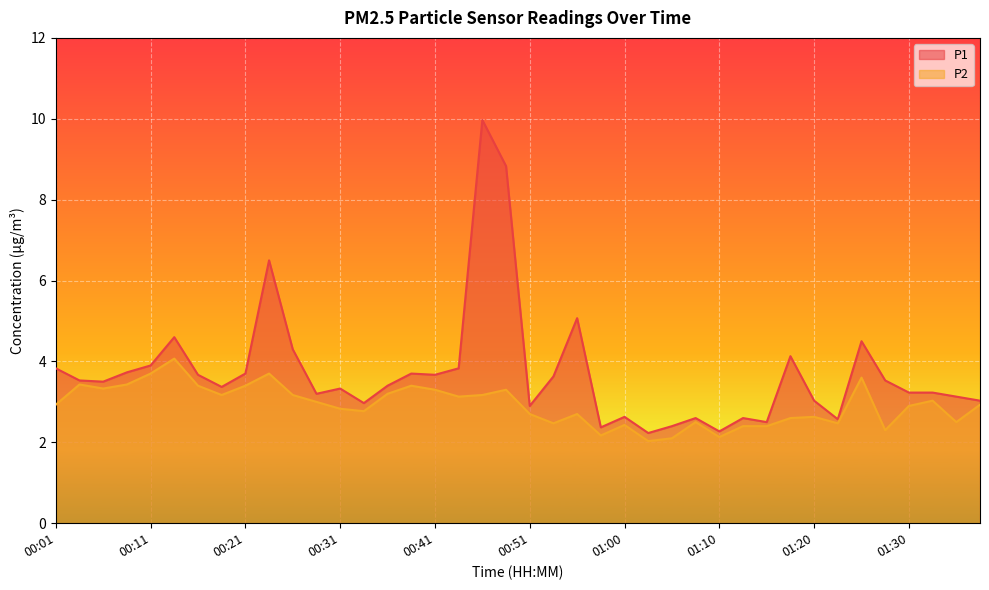

List the series in order of their peak value, highest first.

P1, P2